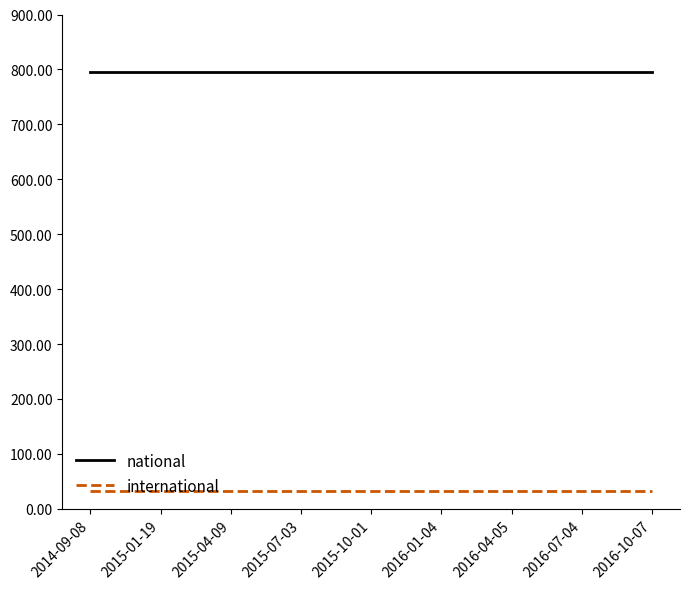

The value of national at 2015-04-09 is 796. True or false?

True